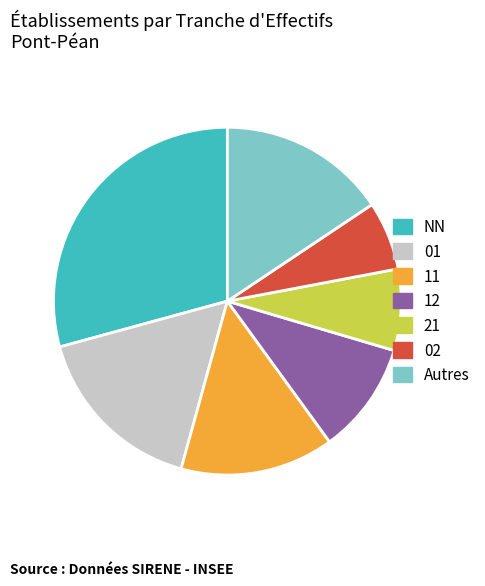

Does any single category account for the majority?

No